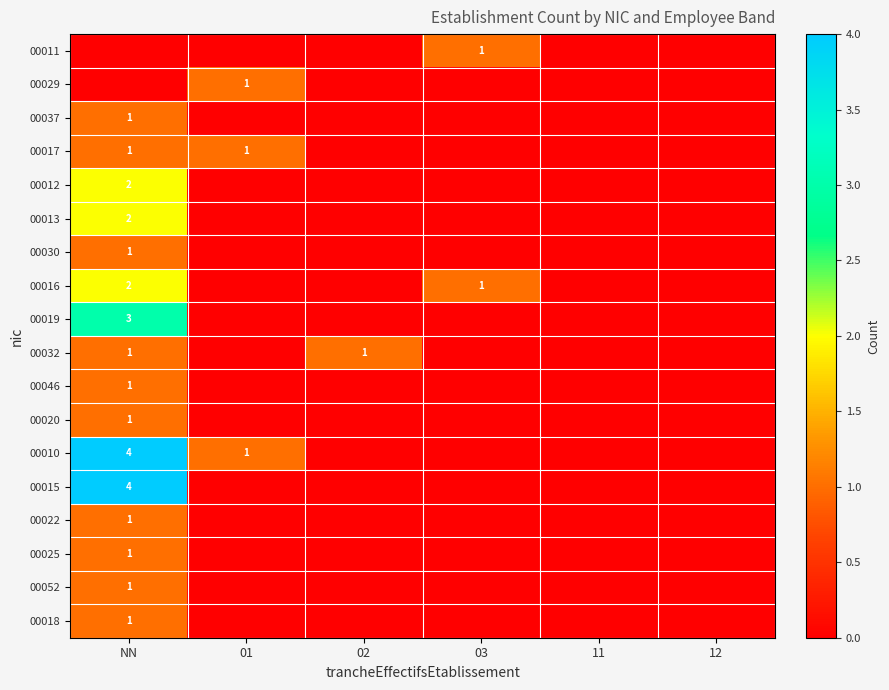

How many values in 00018 are above zero?

1